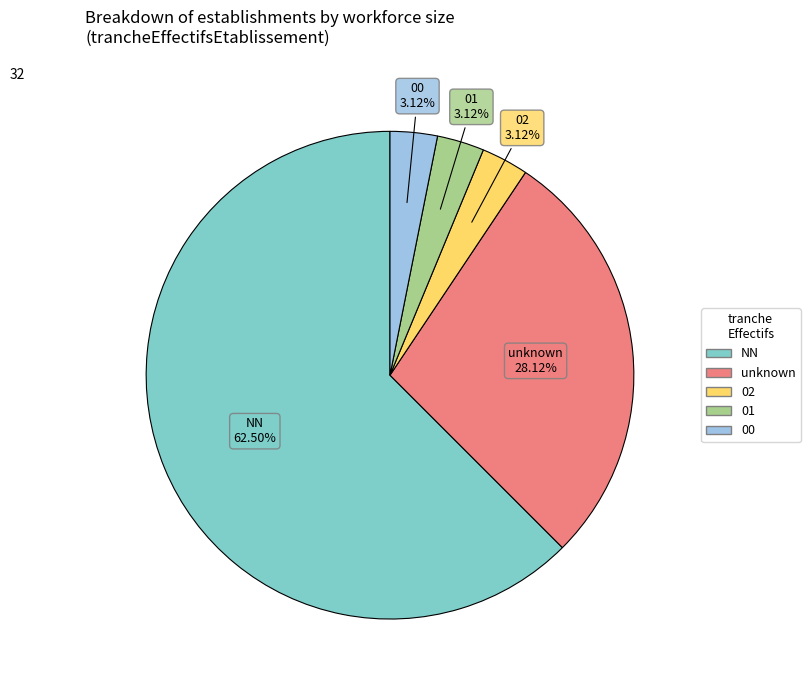

Does any single category account for the majority?

Yes